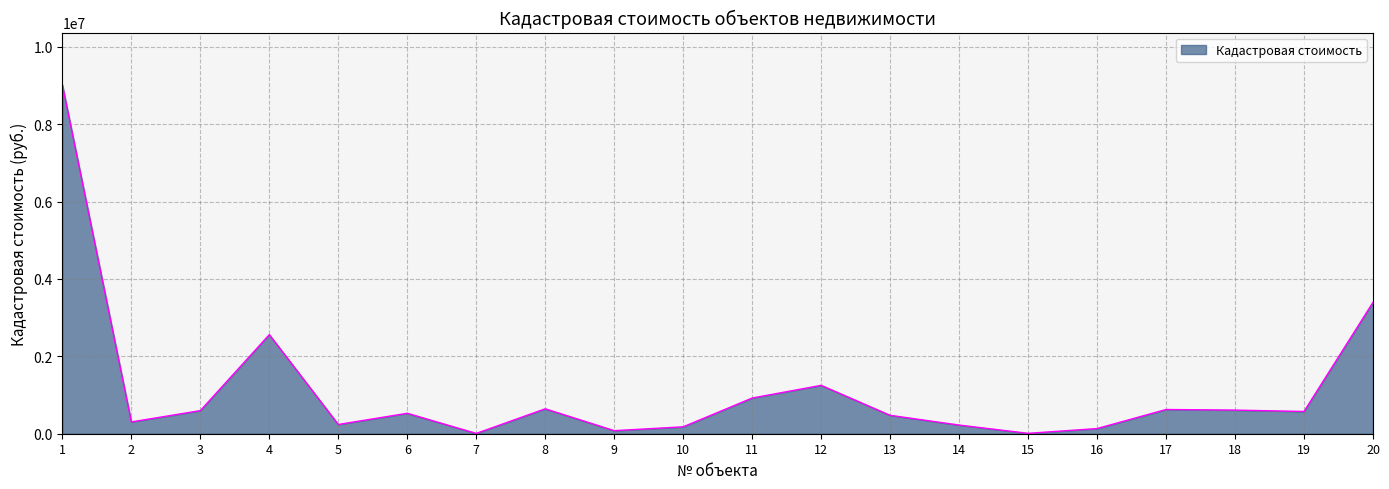

Does the chart have visible grid lines?

Yes